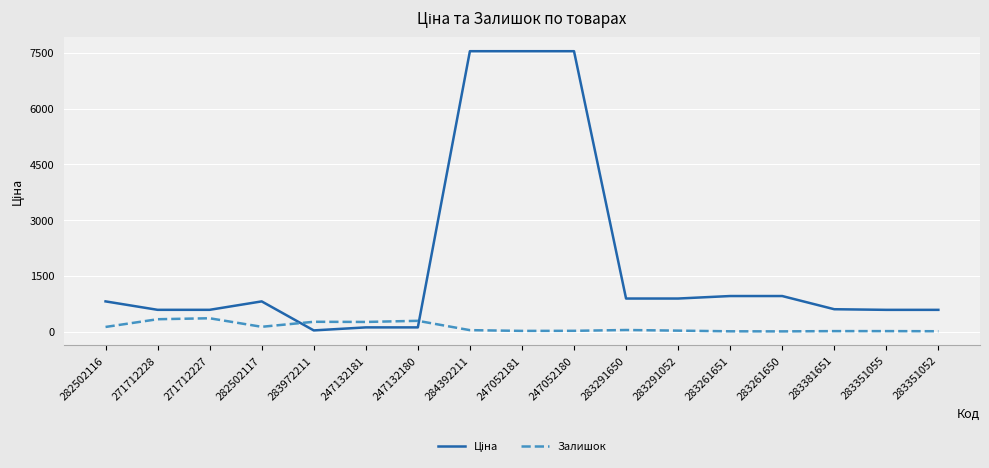

What is the highest value of the Залишок series?

359.0